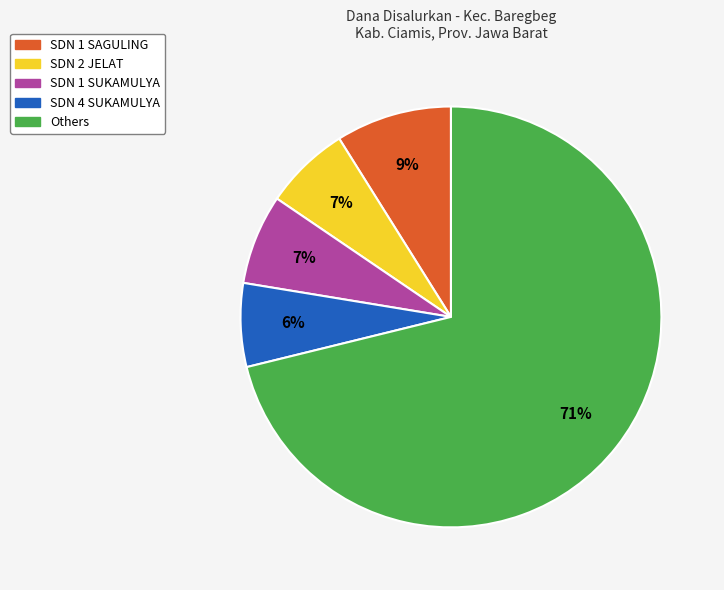

Is there a majority slice in this chart?

Yes